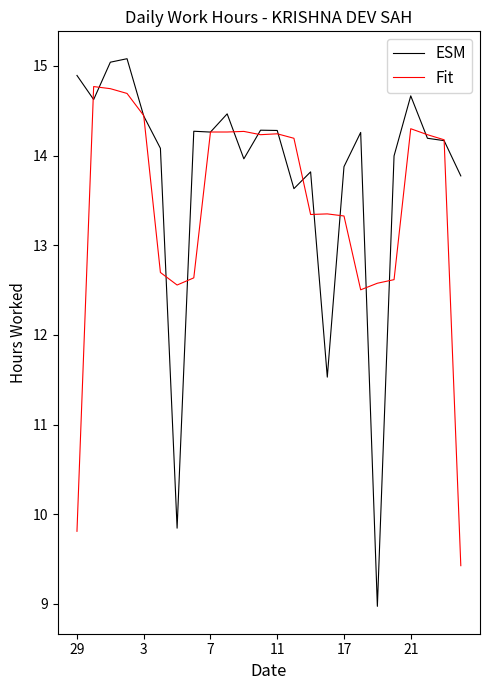

What is the highest value of the ESM series?

15.1